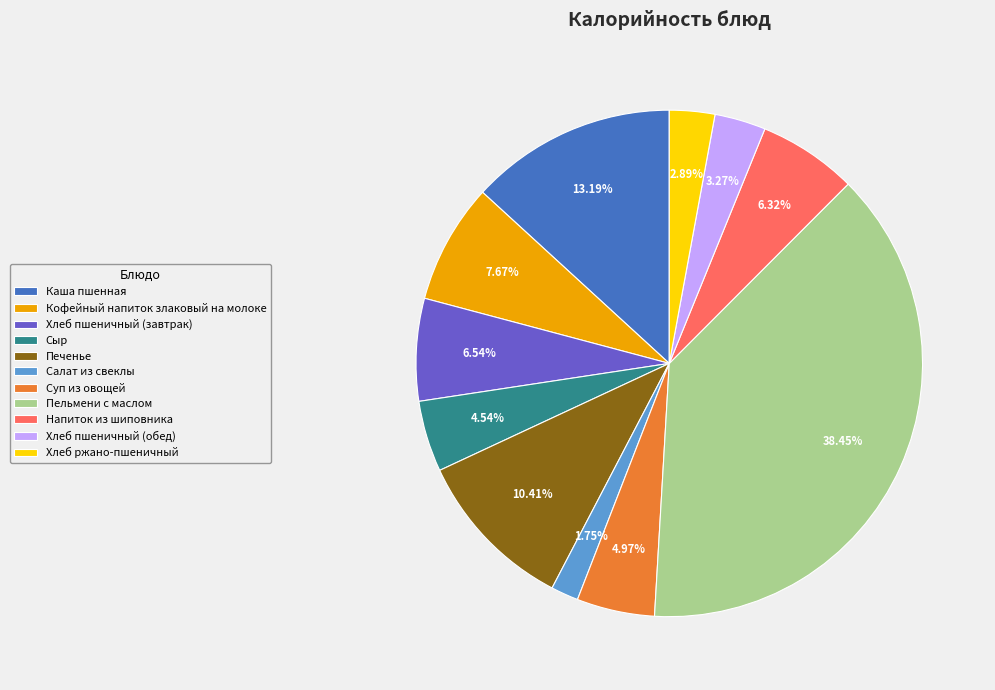

Which category has the biggest portion of the pie?

Пельмени с маслом